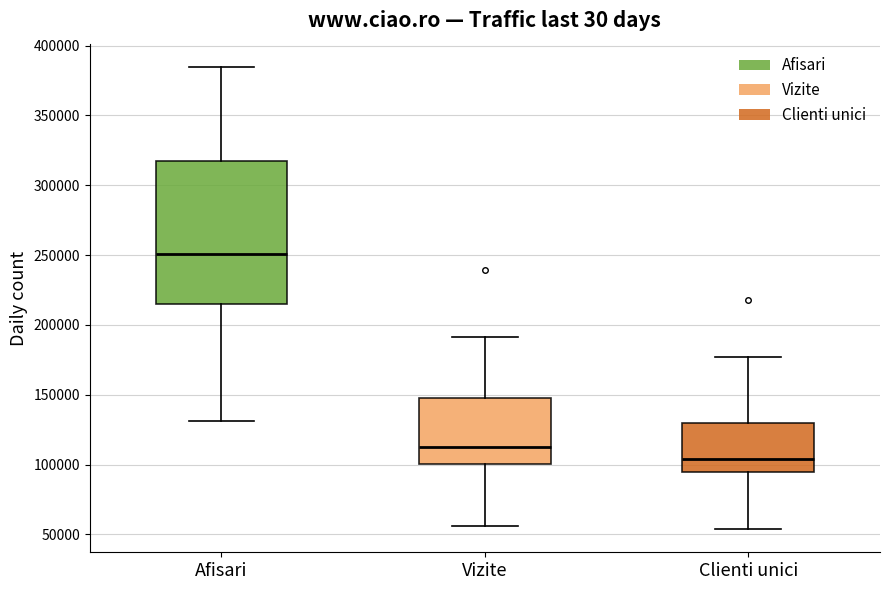

Where does the median line of the box for Afisari sit on the y-axis? The values are not printed on the chart, so give them approximately, as read against the axis.

250000